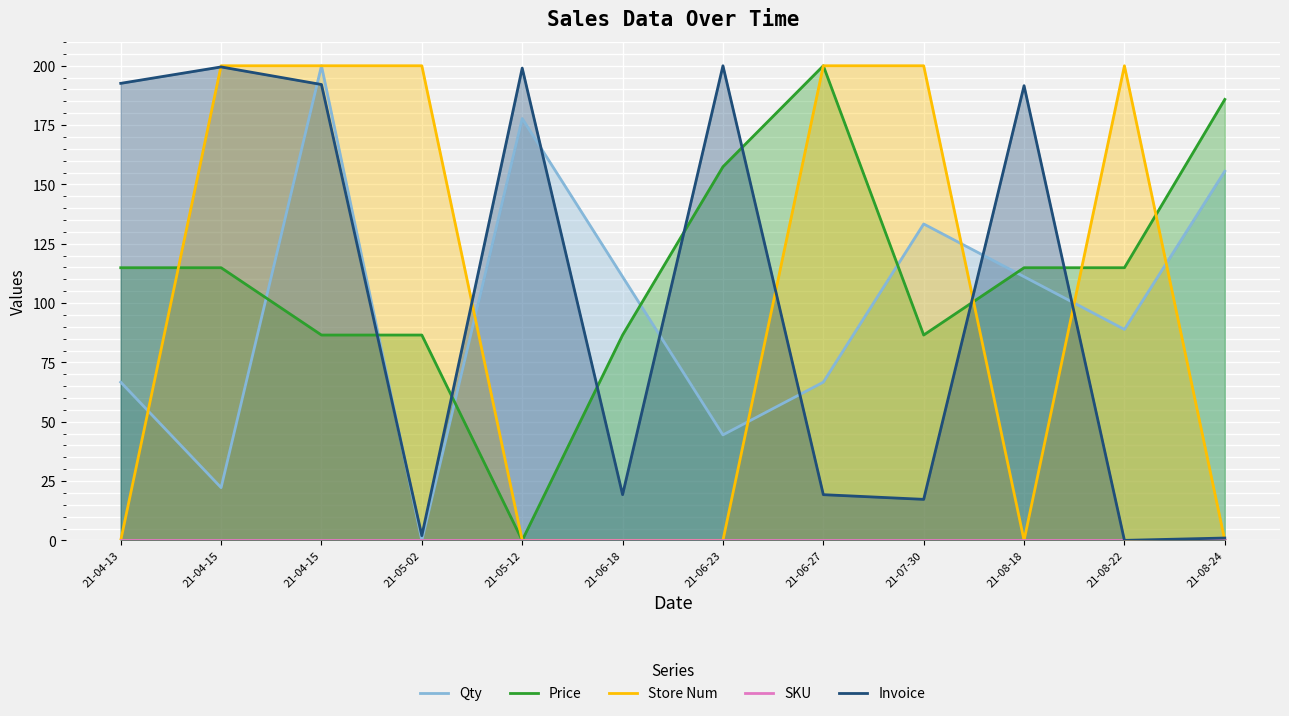

Between which two adjacent categories do Price and Qty first intersect?

21-04-15 and 21-04-15